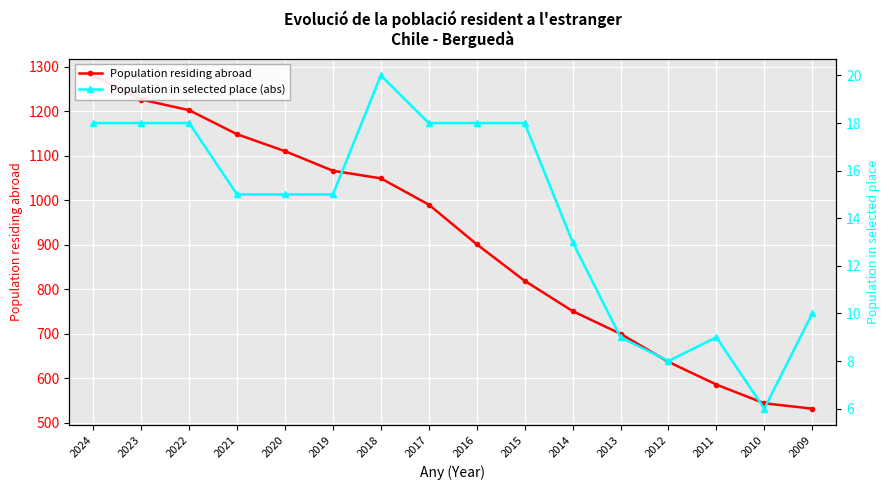

How many interior local valleys does the Population in selected place (abs) series have?

2